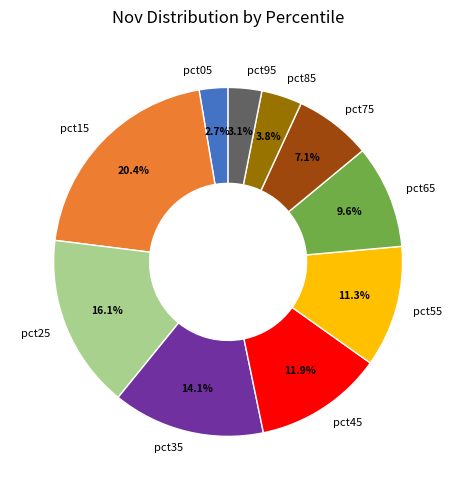

Is pct05 the majority of the pie?

No